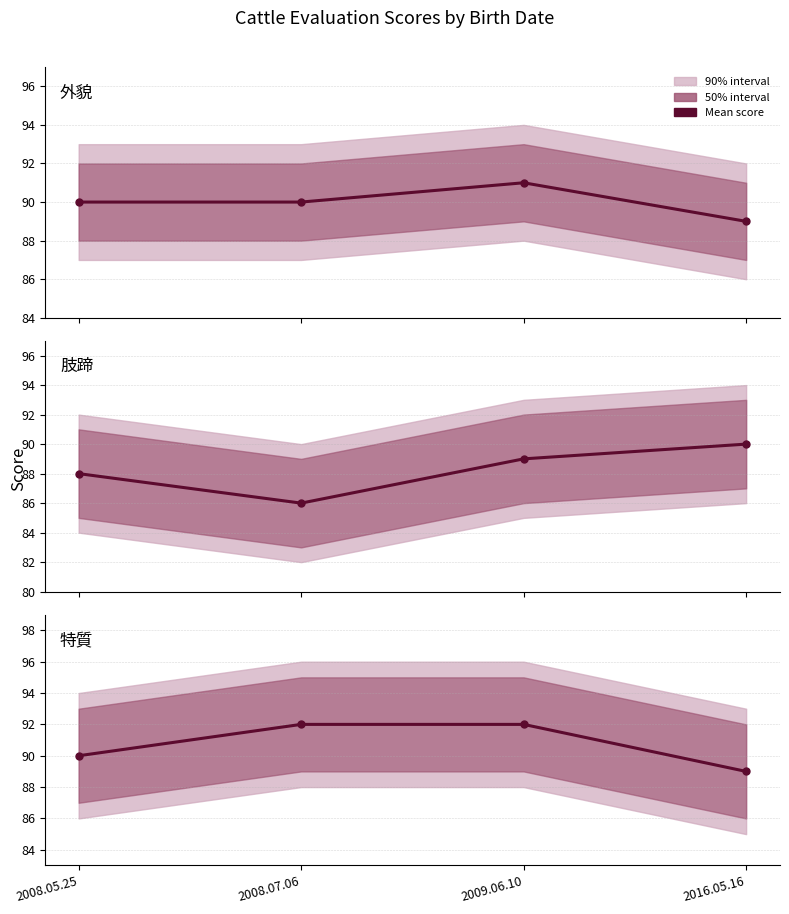

What is the value of the 特質 point at the 1st from the left?

90